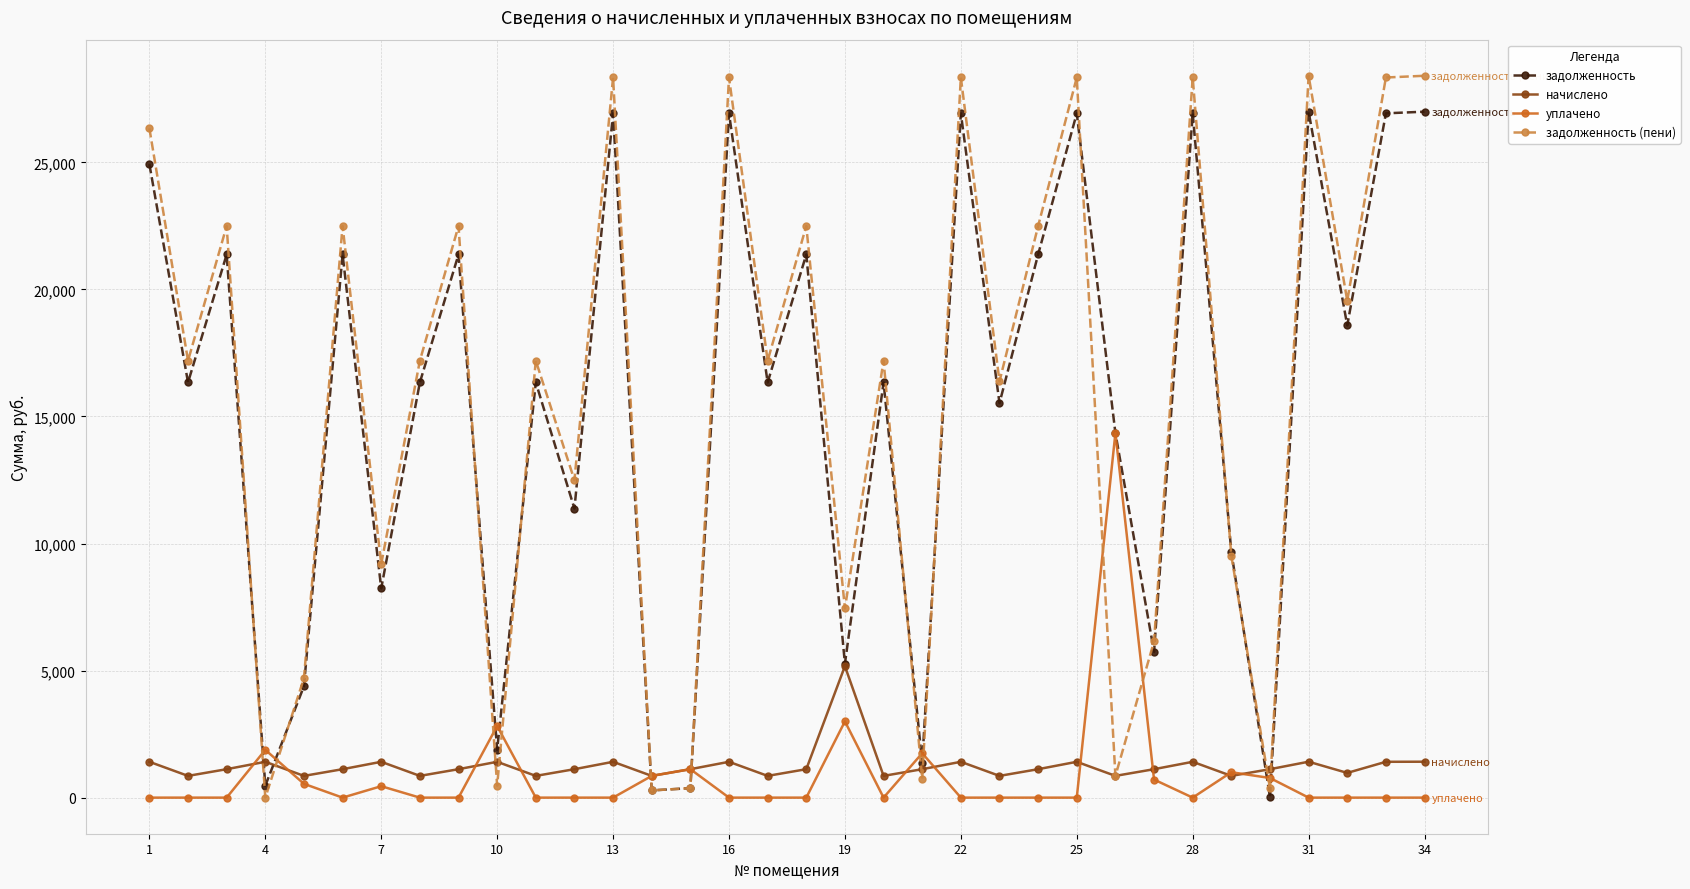

Count the number of data series in this chart.

4